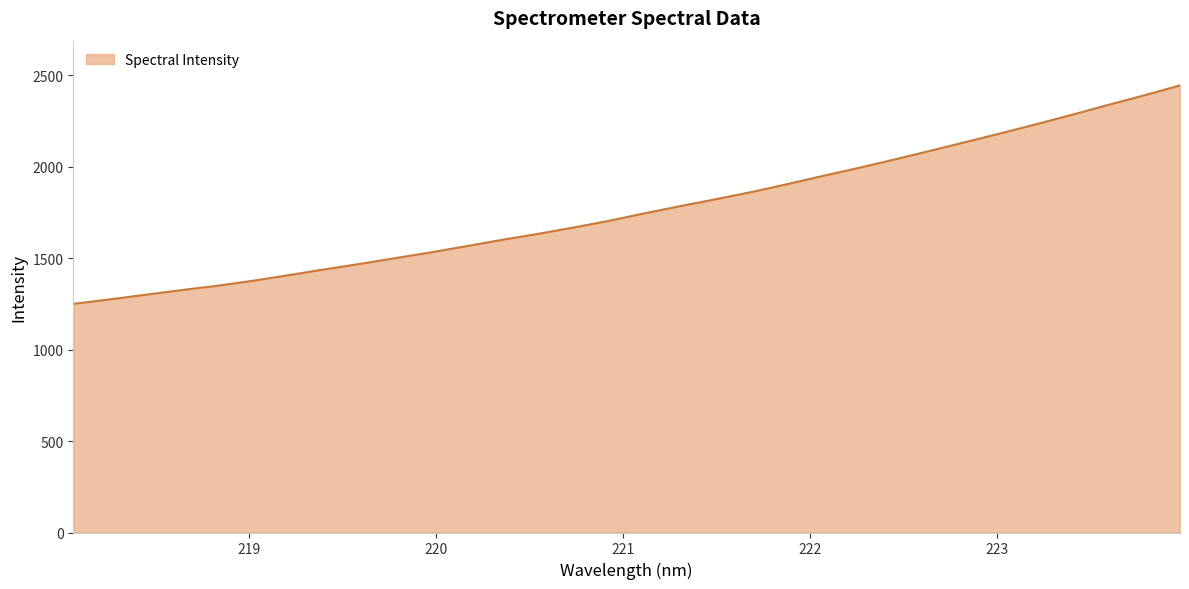

What is the difference between the maximum and minimum values?

1194.6